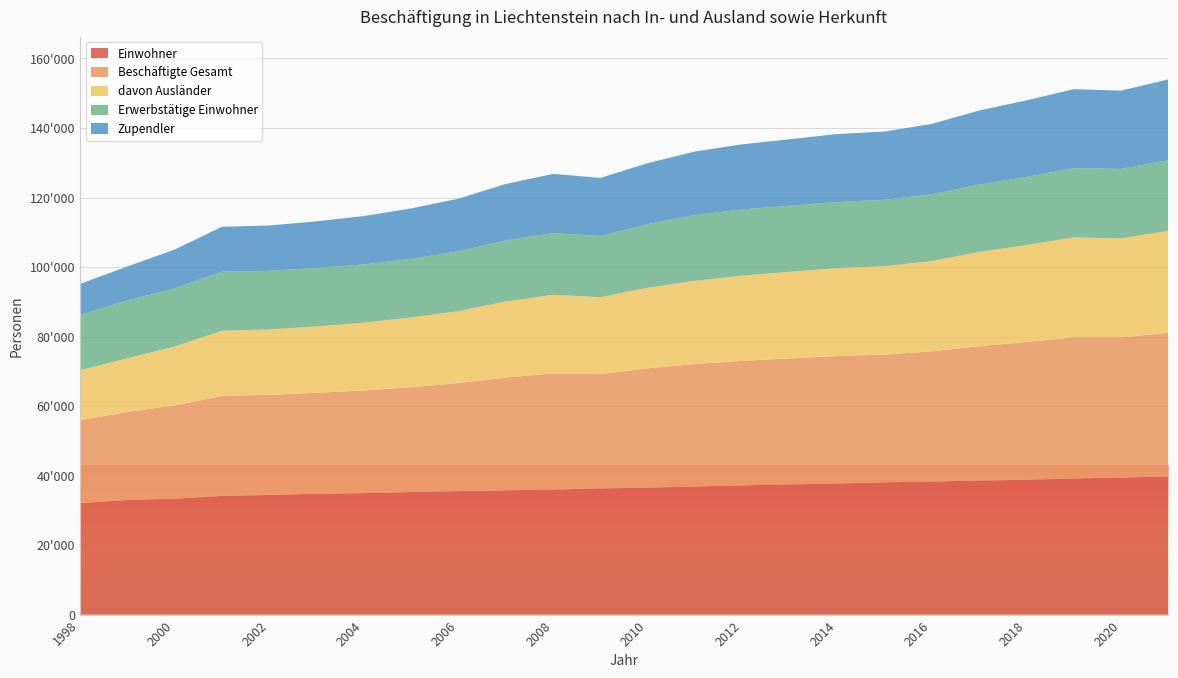

Reading left to right, transcribe all the data shown in this chart.

Einwohner: 1998=32075	1999=32973	2000=33359	2001=34146	2002=34414	2003=34770	2004=34951	2005=35274	2006=35536	2007=35762	2008=35981	2009=36315	2010=36525	2011=36848	2012=37182	2013=37484	2014=37706	2015=38056	2016=38281	2017=38568	2018=38784	2019=39162	2020=39433	2021=39705
Beschäftigte Gesamt: 1998=23855	1999=25343	2000=26797	2001=28783	2002=28814	2003=29055	2004=29533	2005=30170	2006=31074	2007=32435	2008=33415	2009=32877	2010=34334	2011=35253	2012=35829	2013=36224	2014=36680	2015=36755	2016=37453	2017=38661	2018=39635	2019=40605	2020=40328	2021=41352
davon Ausländer: 1998=14357	1999=15419	2000=16960	2001=18728	2002=18805	2003=19081	2004=19506	2005=20035	2006=20700	2007=21883	2008=22621	2009=22130	2010=23187	2011=23933	2012=24522	2013=24921	2014=25315	2015=25399	2016=25983	2017=27090	2018=27897	2019=28744	2020=28481	2021=29346
Erwerbstätige Einwohner: 1998=15915	1999=16668	2000=16710	2001=17011	2002=16886	2003=16824	2004=16768	2005=16872	2006=17223	2007=17575	2008=17758	2009=17610	2010=18280	2011=18924	2012=19041	2013=18994	2014=19007	2015=19119	2016=19214	2017=19398	2018=19600	2019=19948	2020=19991	2021=20340
Zupendler: 1998=8928	1999=9741	2000=11192	2001=12908	2002=13030	2003=13413	2004=13911	2005=14503	2006=15138	2007=16242	2008=17028	2009=16704	2010=17570	2011=18279	2012=18740	2013=19140	2014=19551	2015=19652	2016=20239	2017=21299	2018=22038	2019=22709	2020=22511	2021=23249